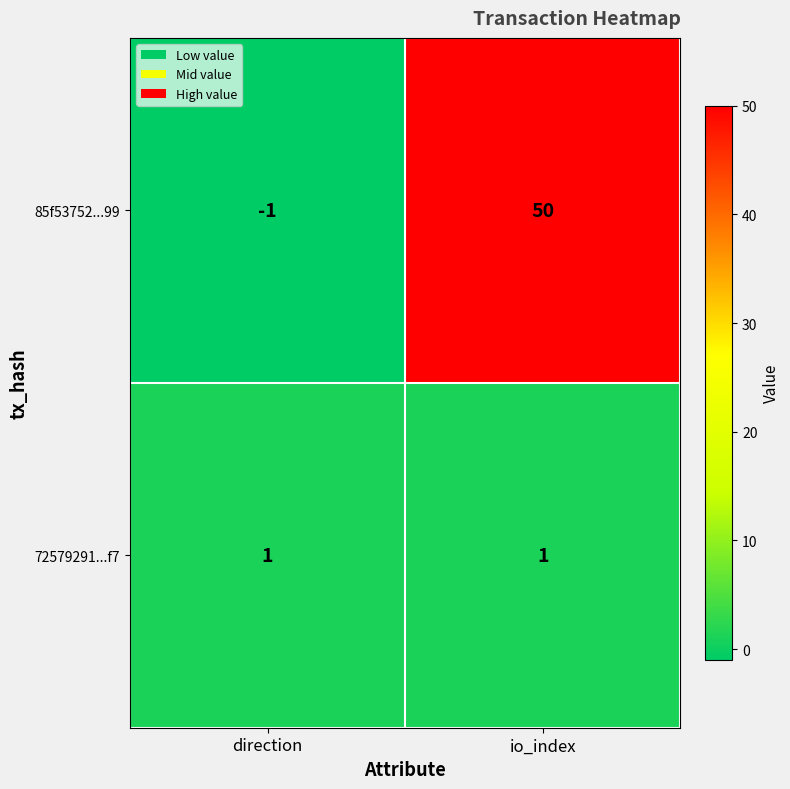

At how many categories does at least one series exceed 43?

1